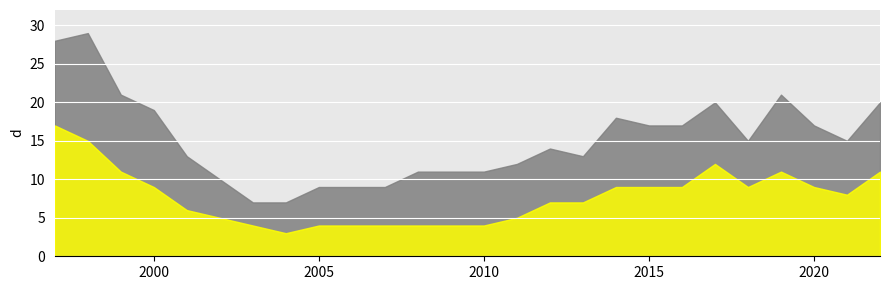

What is the highest value of the Position. Boys series?

17